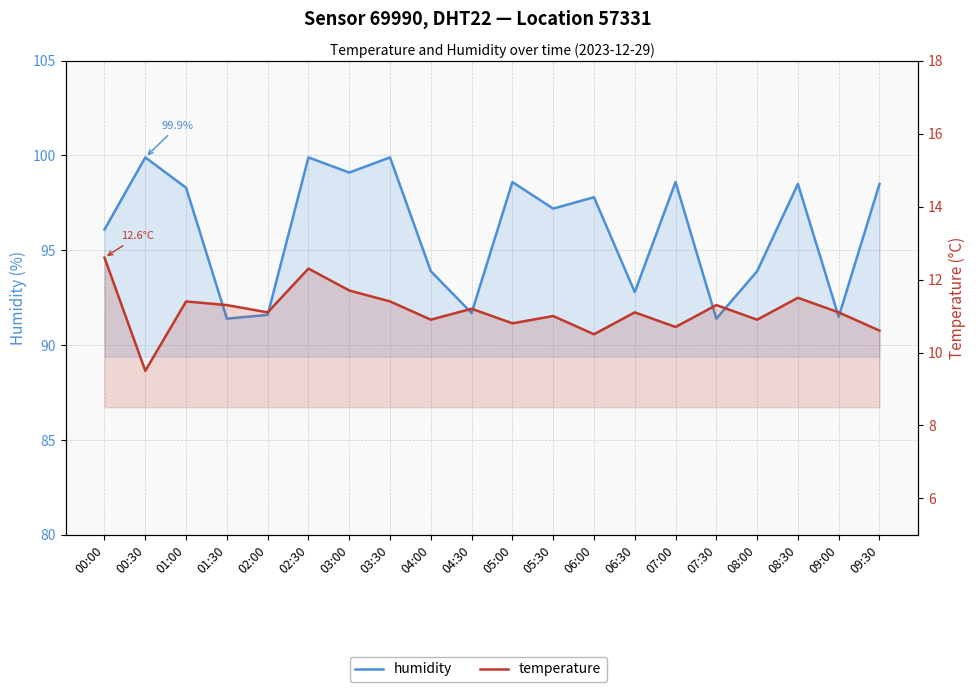

What position from the right is 06:00?

8